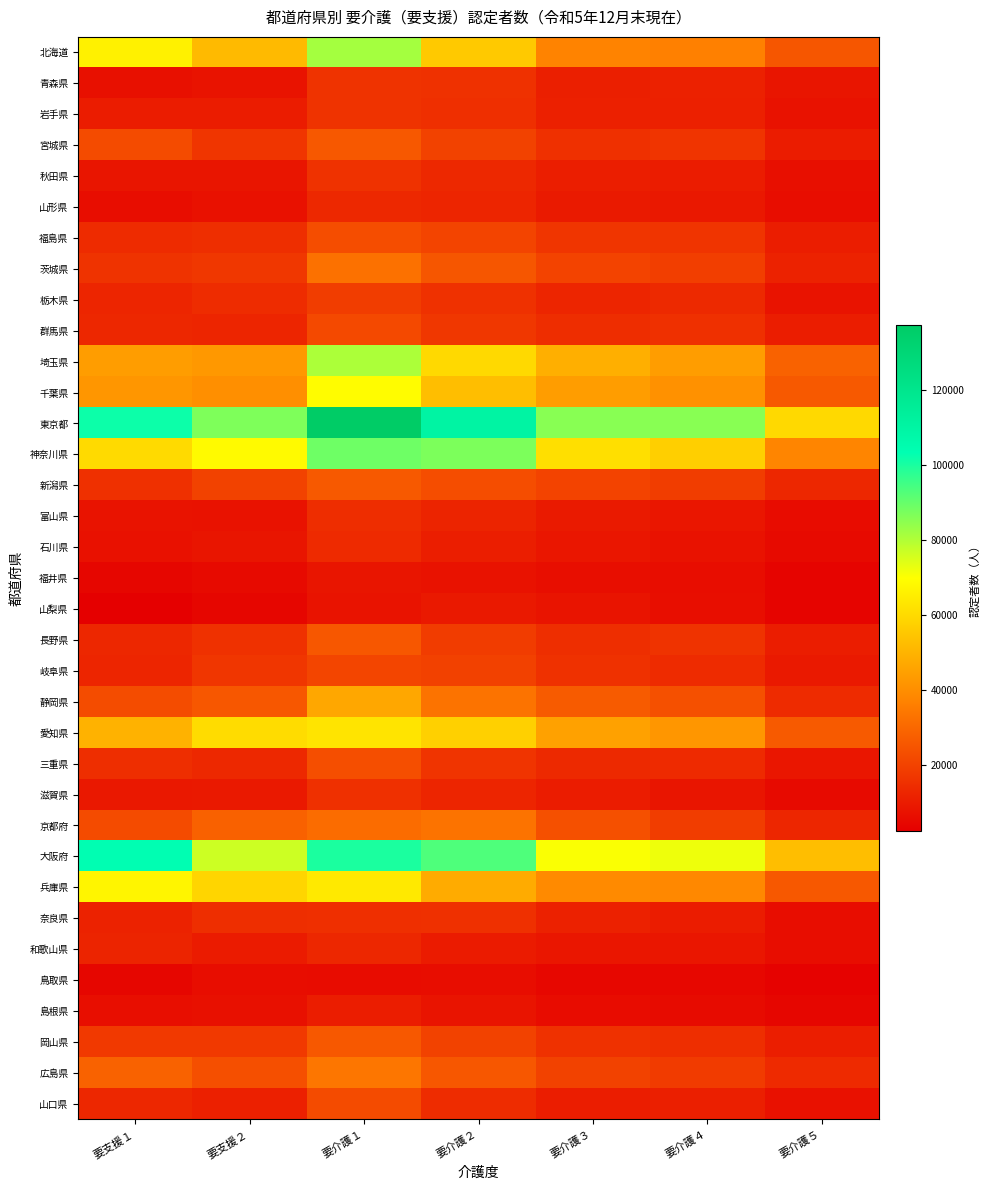

How many distinct data groups are displayed?

35